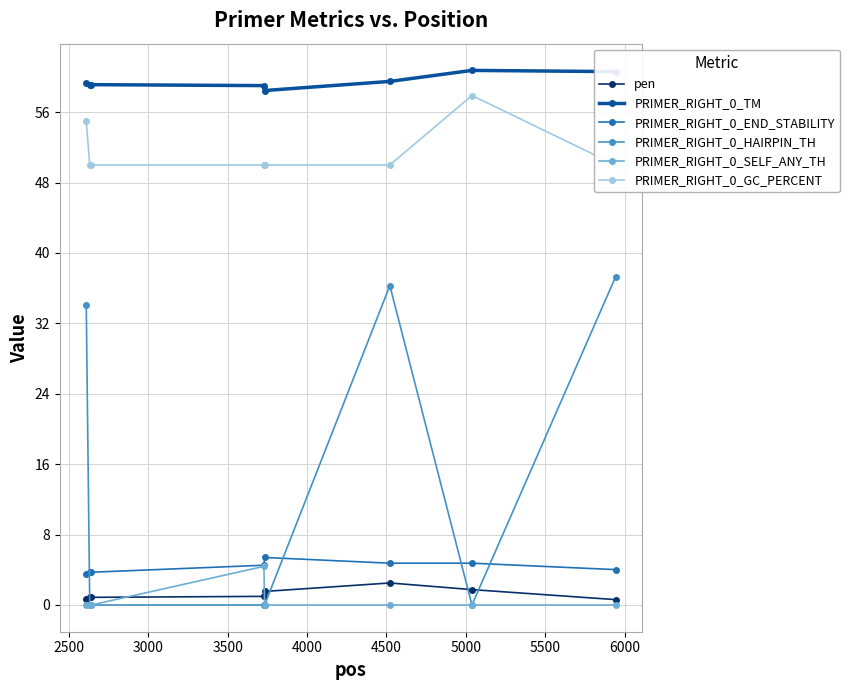

What are all the series names shown in the legend?

pen, PRIMER_RIGHT_0_TM, PRIMER_RIGHT_0_END_STABILITY, PRIMER_RIGHT_0_HAIRPIN_TH, PRIMER_RIGHT_0_SELF_ANY_TH, PRIMER_RIGHT_0_GC_PERCENT